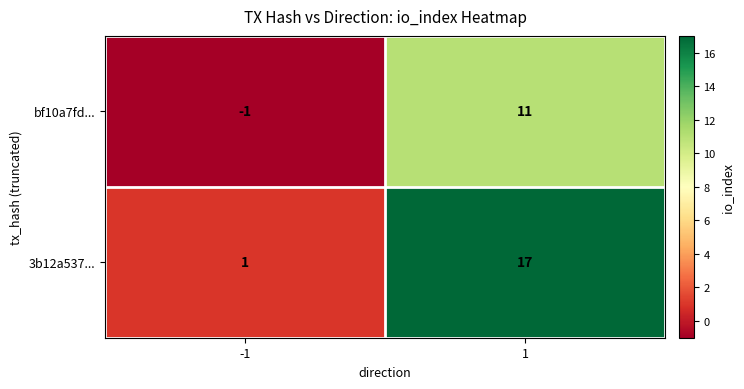

What is the maximum value shown in the chart?

17